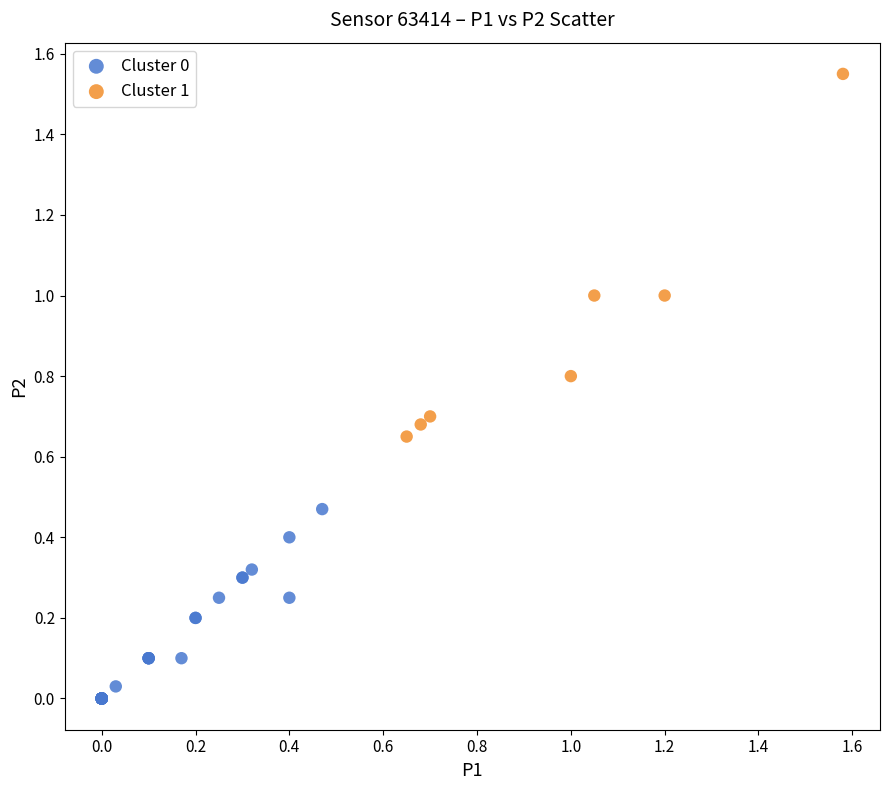

Which series reaches the maximum Y coordinate?

Cluster 1